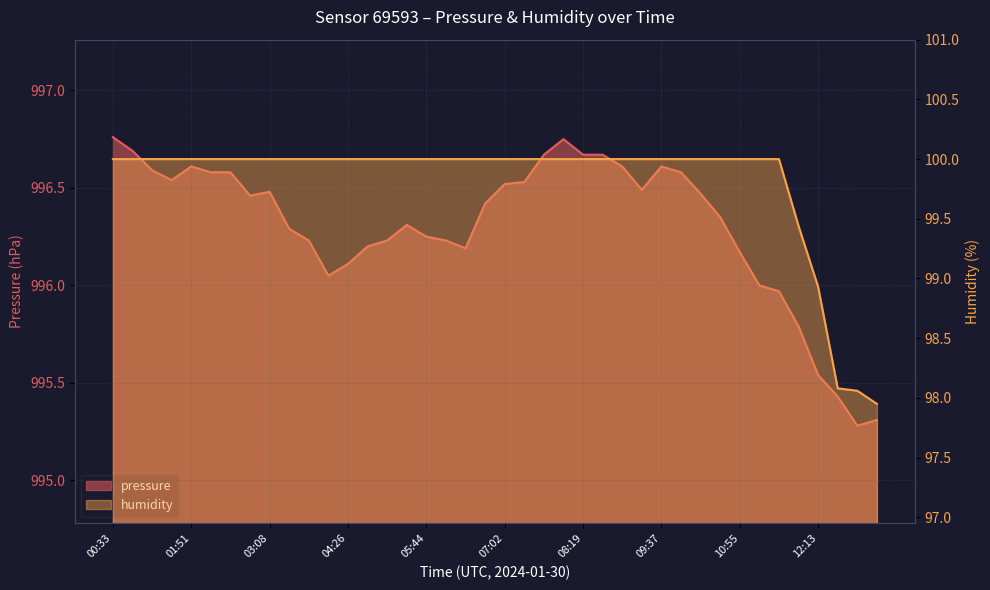

What is the difference between the pressure values at 12:32 and 08:39?

1.2